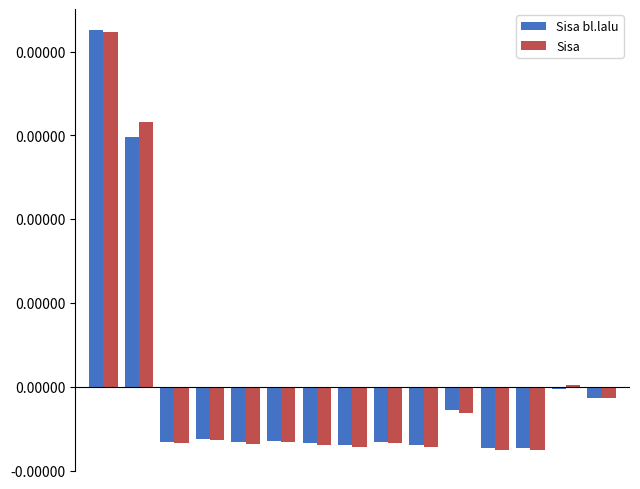

Does the chart contain stacked bars?

No